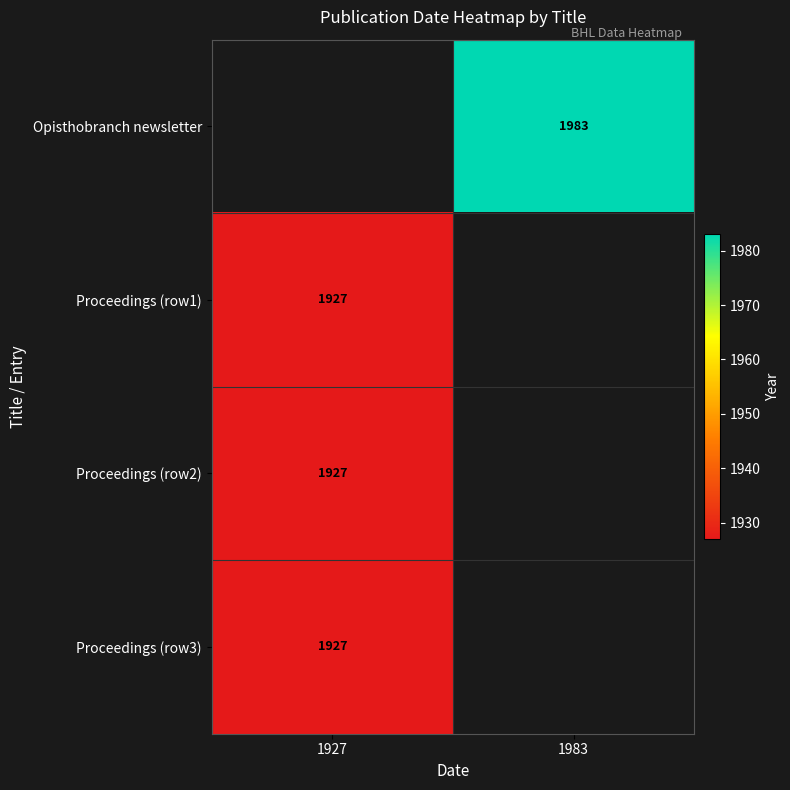

The value of Opisthobranch newsletter at 1983 is 1983. True or false?

True